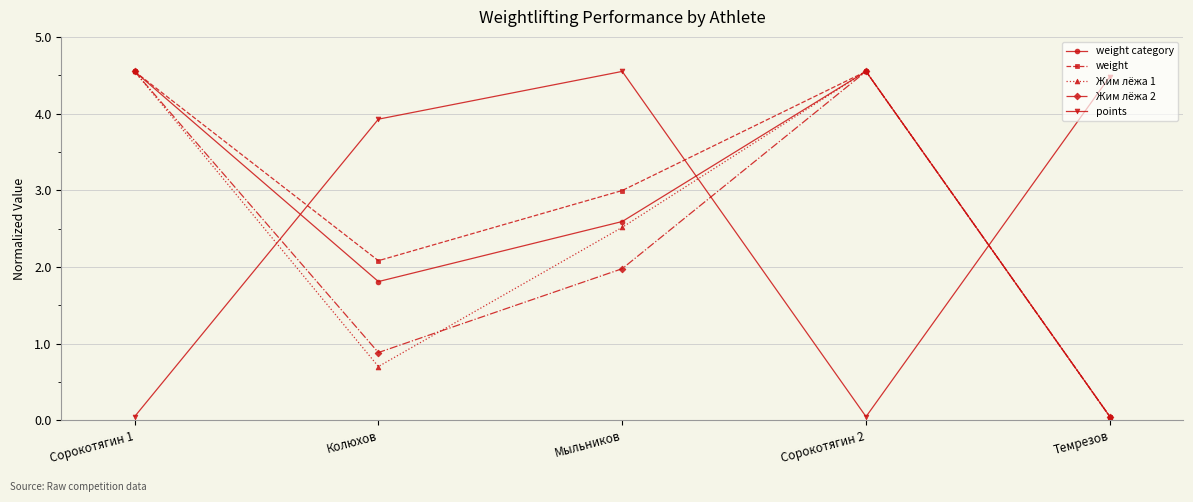

What is the value of the points point at the 4th from the left?

0.1